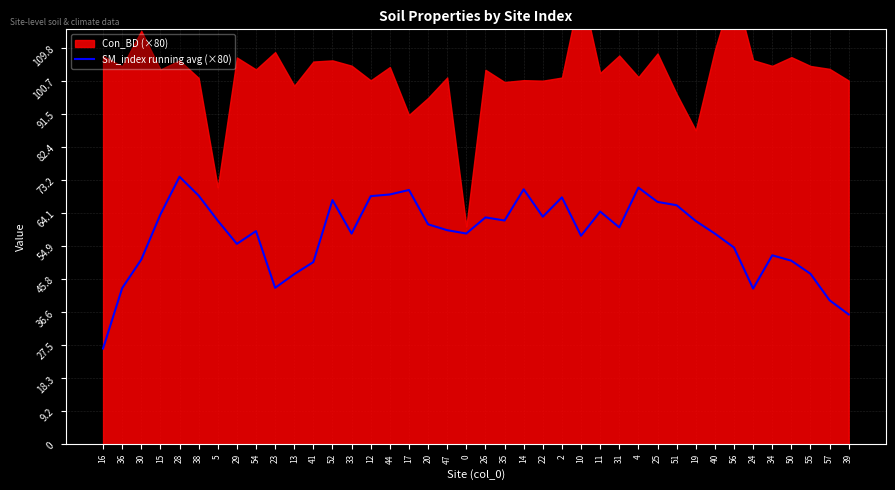

Is it true that SM_index running avg (×80) equals 57.8 at 10?

True